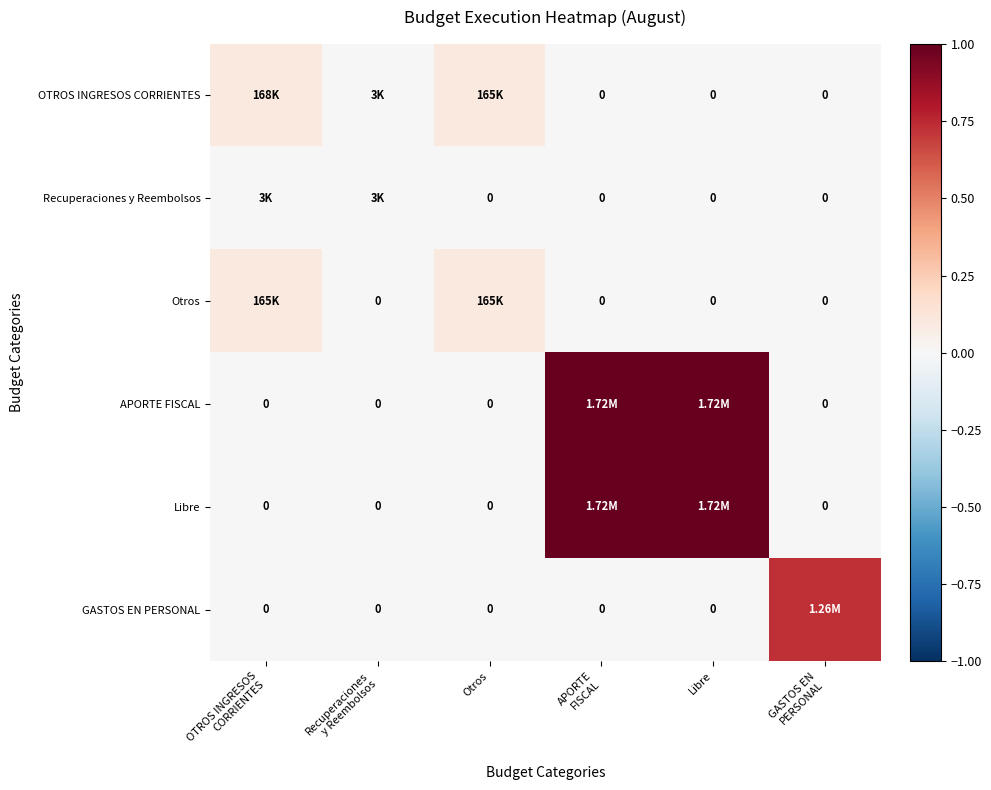

At which label is OTROS INGRESOS CORRIENTES closest to 0?

APORTE FISCAL